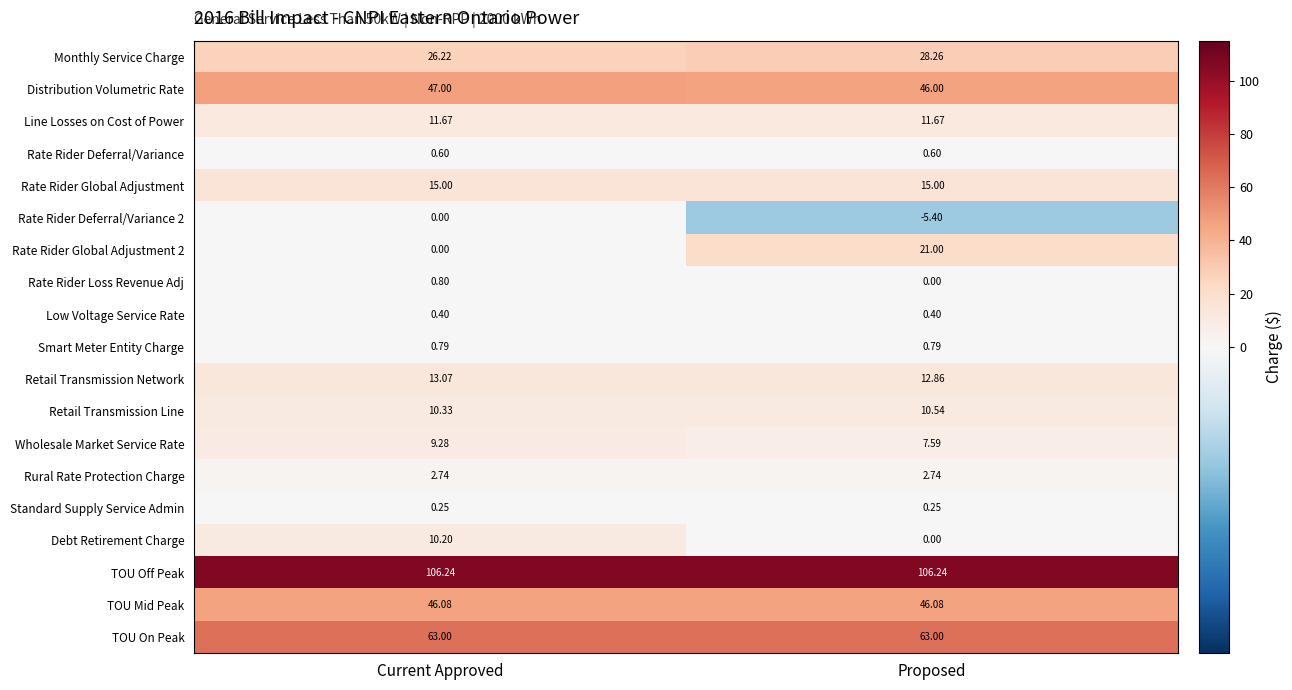

Rank the series by their maximum value, from lowest to highest.

Rate Rider Deferral/Variance 2, Standard Supply Service Admin, Low Voltage Service Rate, Rate Rider Deferral/Variance, Smart Meter Entity Charge, Rate Rider Loss Revenue Adj, Rural Rate Protection Charge, Wholesale Market Service Rate, Debt Retirement Charge, Retail Transmission Line, Line Losses on Cost of Power, Retail Transmission Network, Rate Rider Global Adjustment, Rate Rider Global Adjustment 2, Monthly Service Charge, TOU Mid Peak, Distribution Volumetric Rate, TOU On Peak, TOU Off Peak